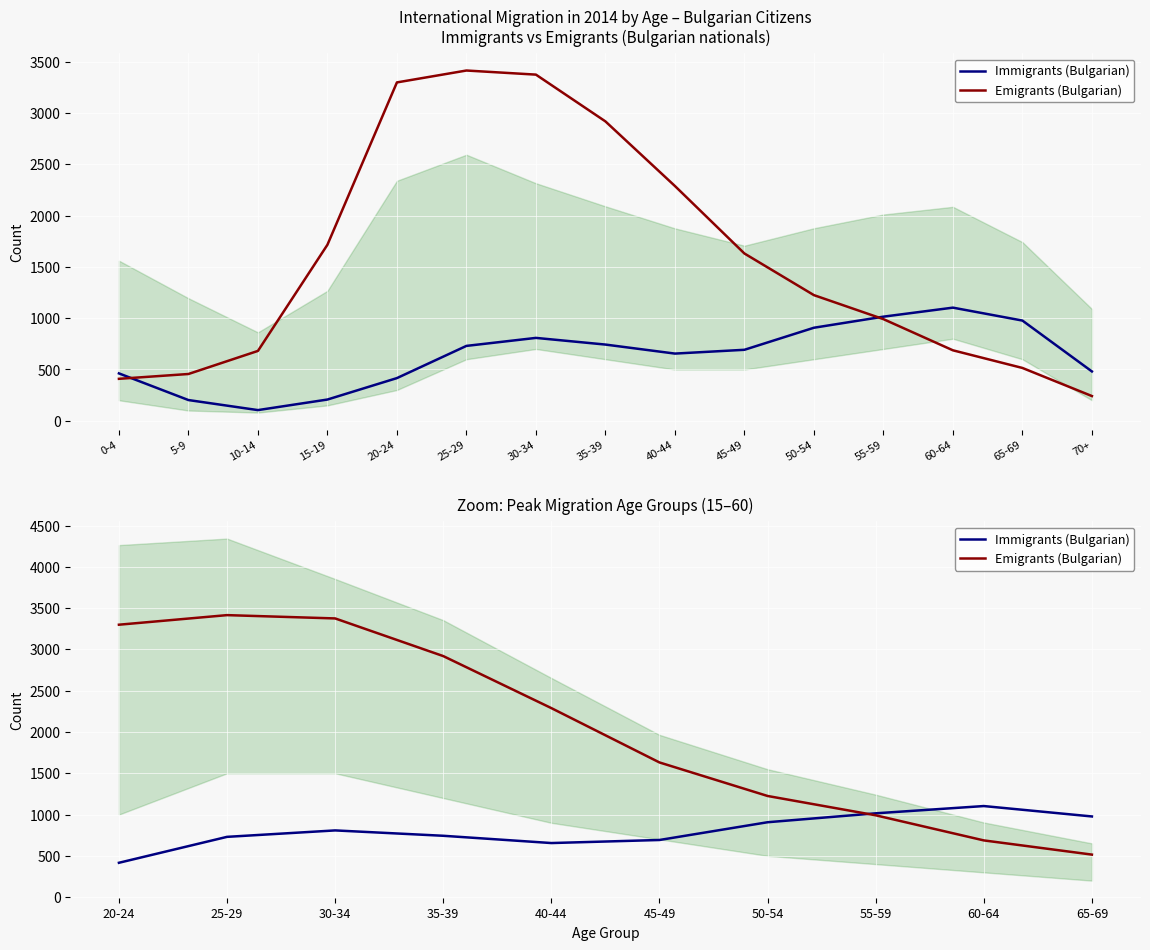

What is the difference between the maximum and second lowest values in the Immigrants (Bulgarian) series?

448